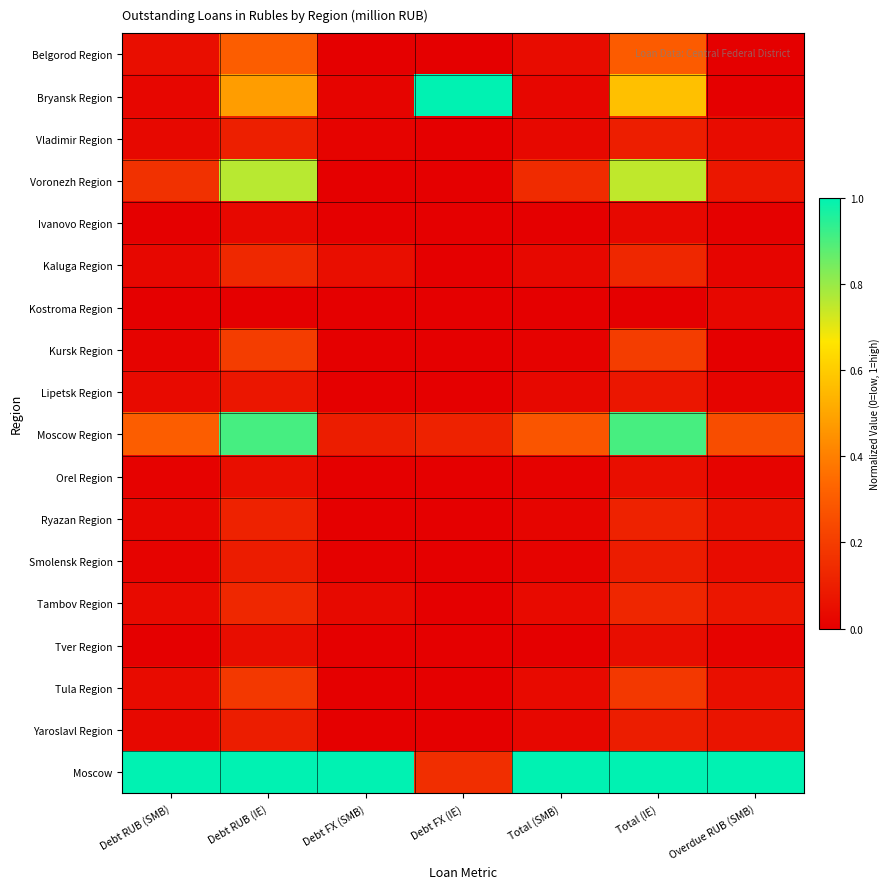

Which has a higher value, Total (IE) or Total (SMB)?

Total (IE)